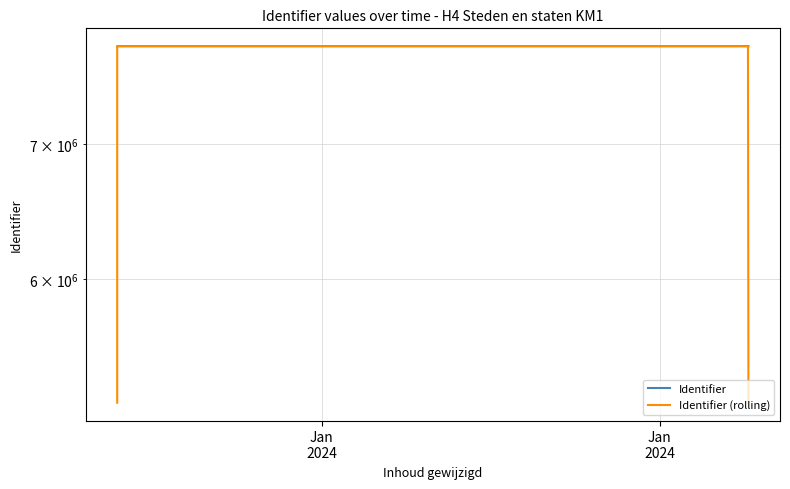

The value of Identifier at Jan
2024 is 7822766.0. True or false?

True